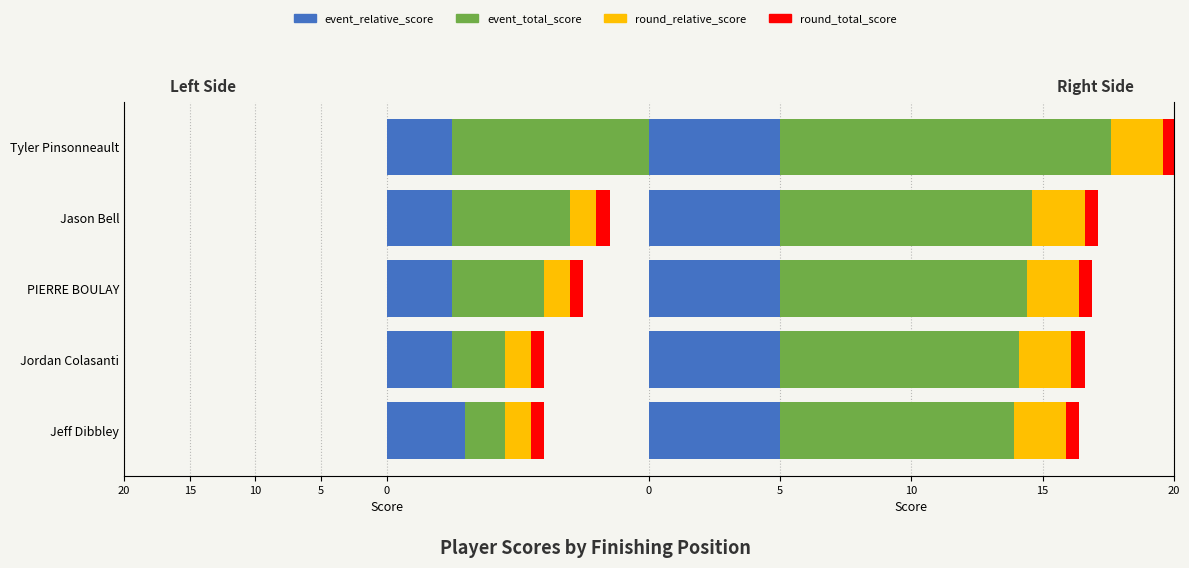

At how many categories does at least one series exceed 2?

5